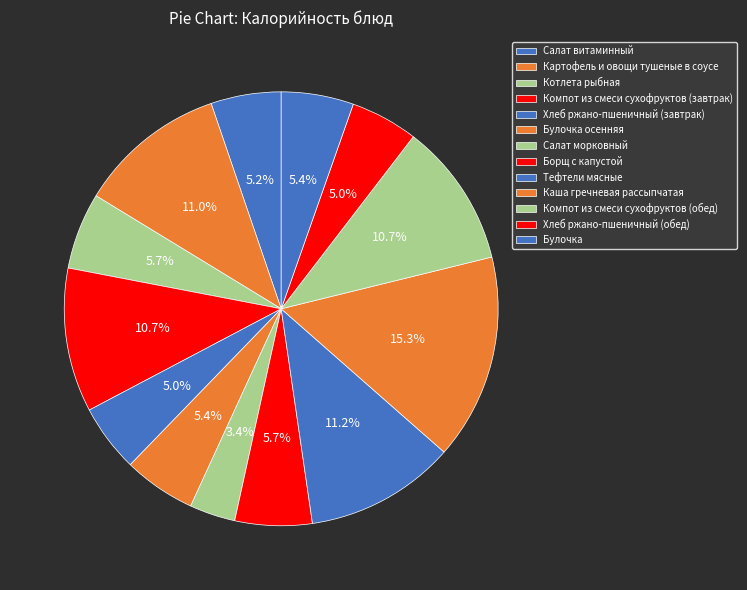

Which has a higher value, Тефтели мясные or Компот из смеси сухофруктов (завтрак)?

Тефтели мясные